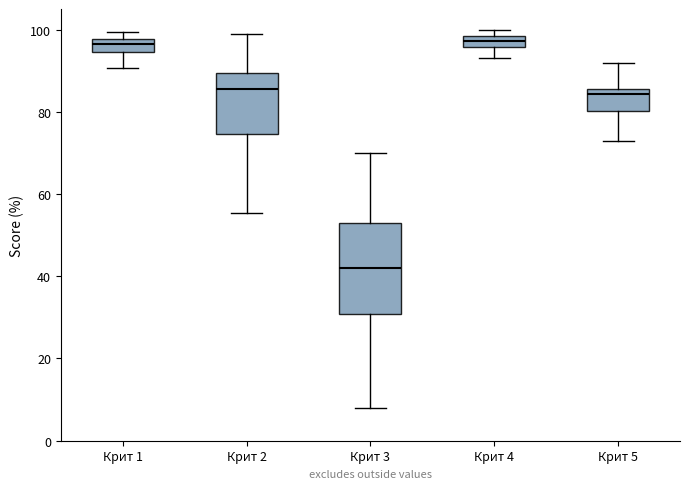

Where is the lower edge of the box for Крит 1 on the y-axis? The values are not printed on the chart, so give them approximately, as read against the axis.

94